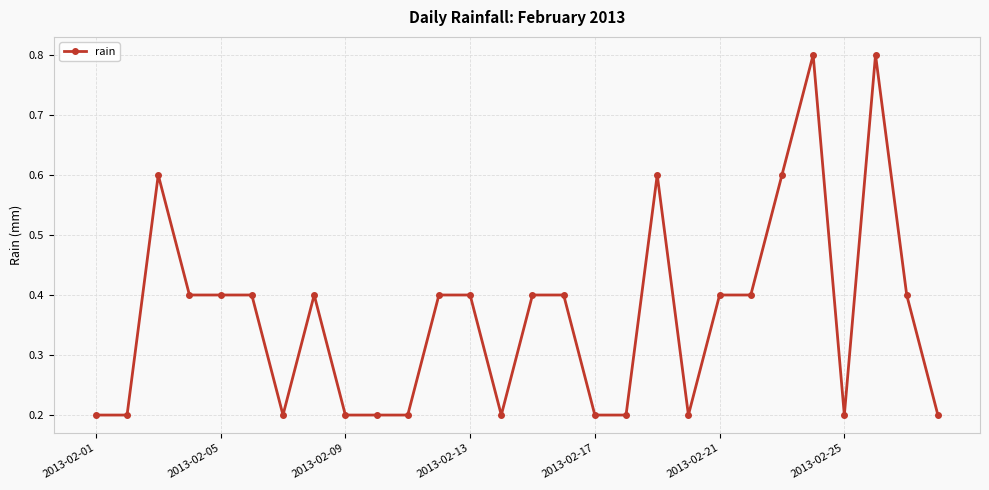

What is the sum of all values?

10.2